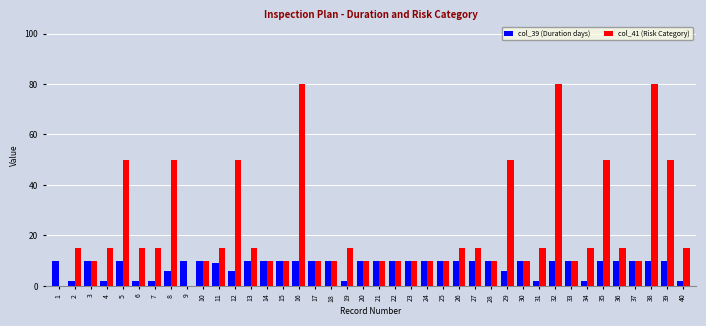

Which series has the largest total across all categories?

col_41 (Risk Category)